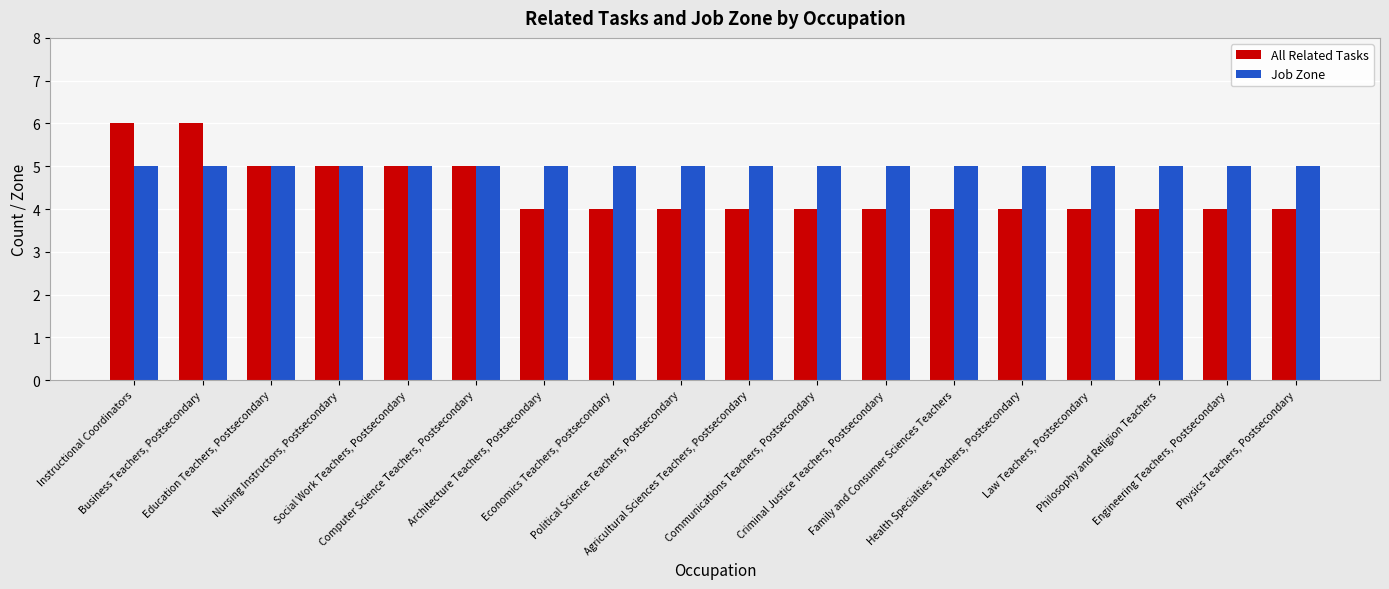

What is the difference between the maximum and minimum values in the All Related Tasks series?

2